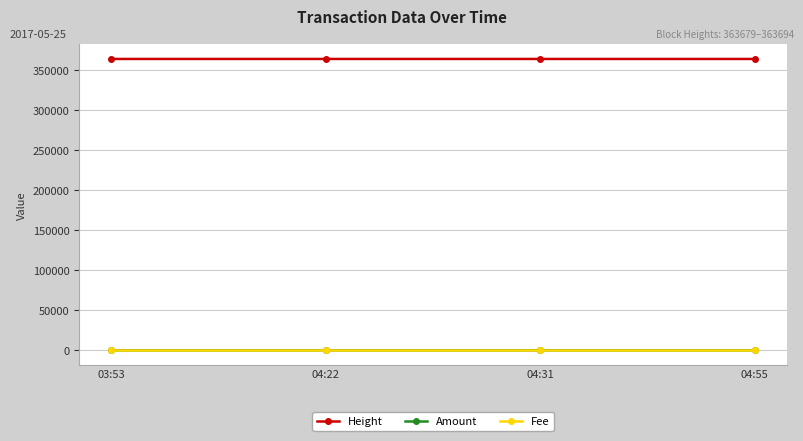

What is the greatest value displayed?

363694